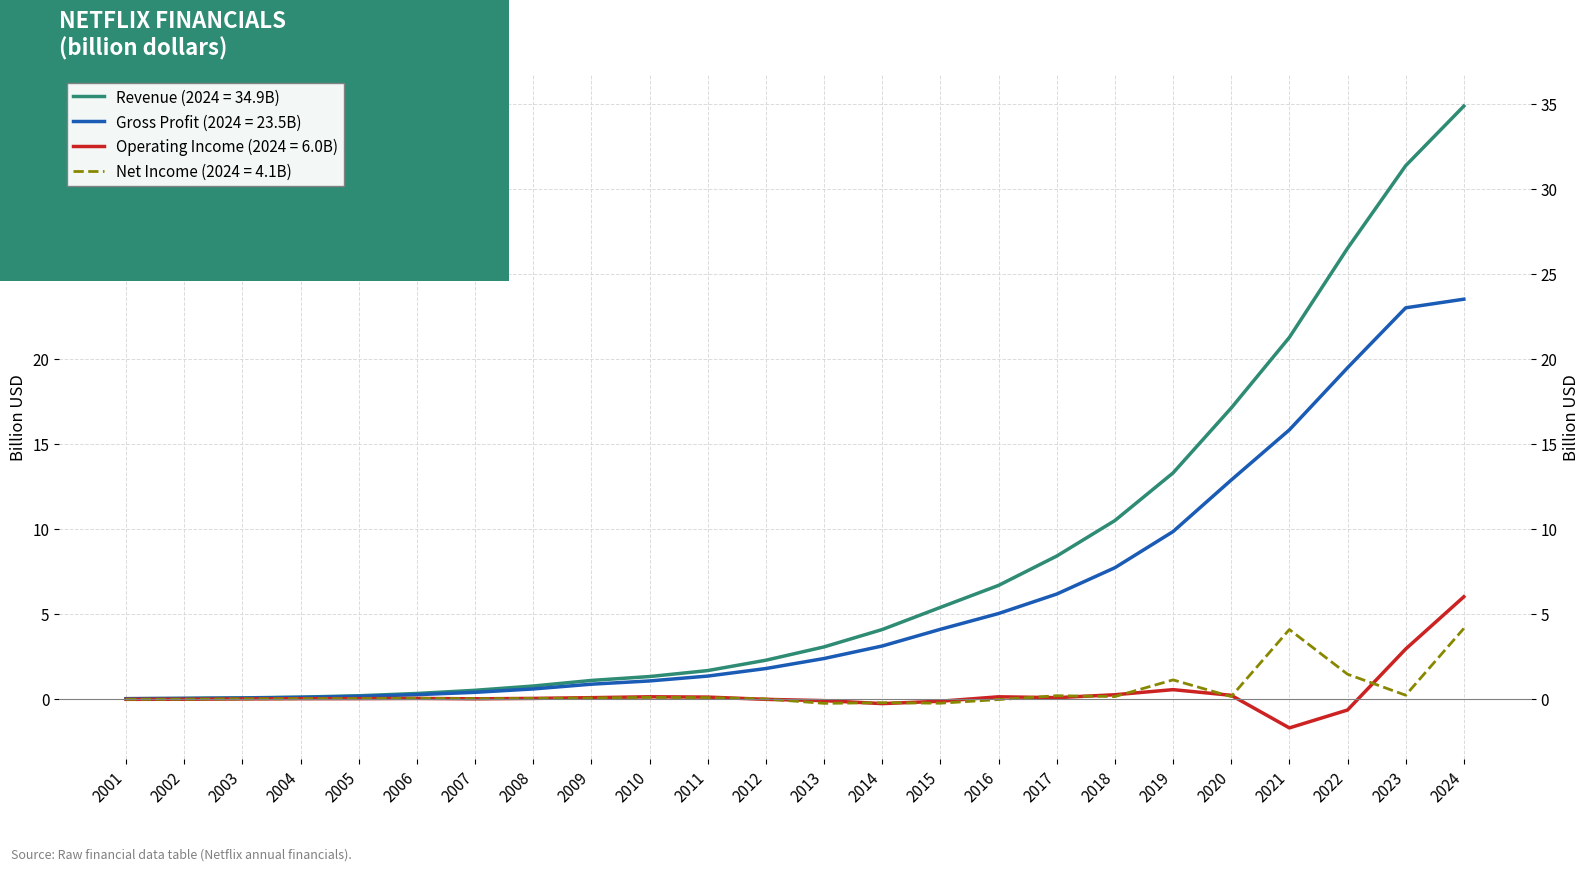

True or false: Operating Income has a value of 1.7 at 2024.

False